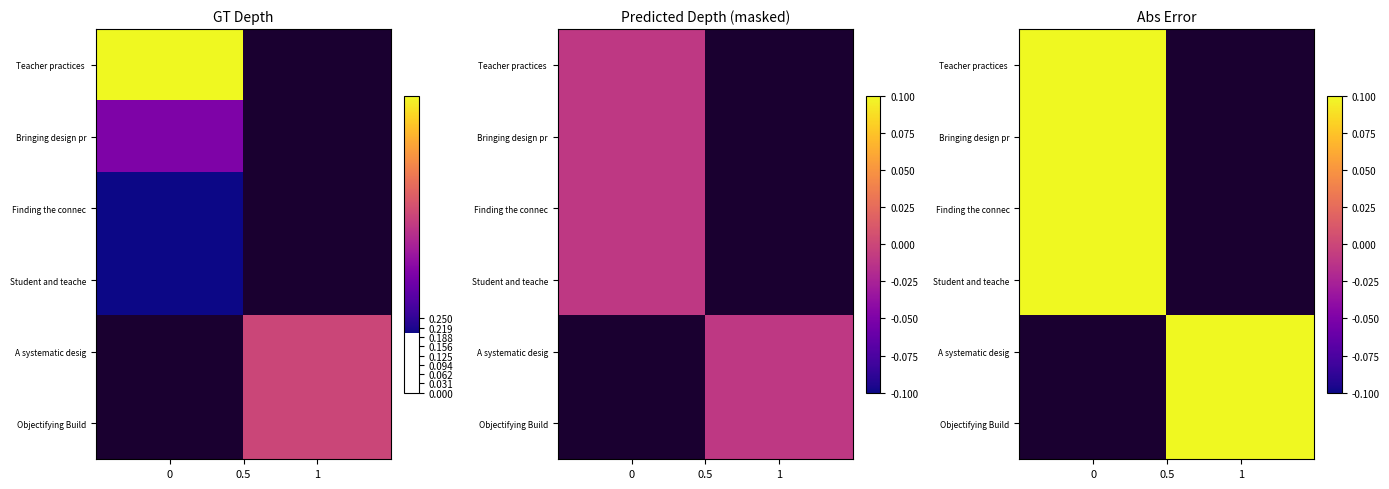

At how many categories does at least one series exceed 0?

2